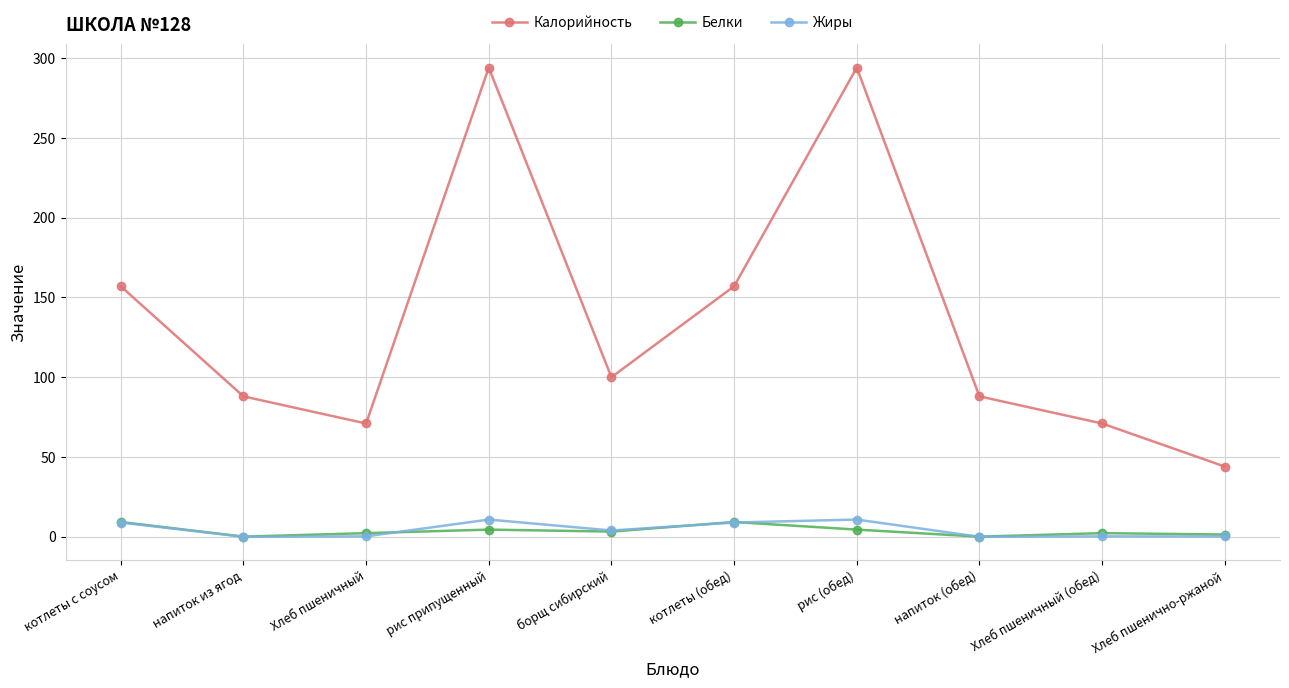

What position from the right is напиток (обед)?

3